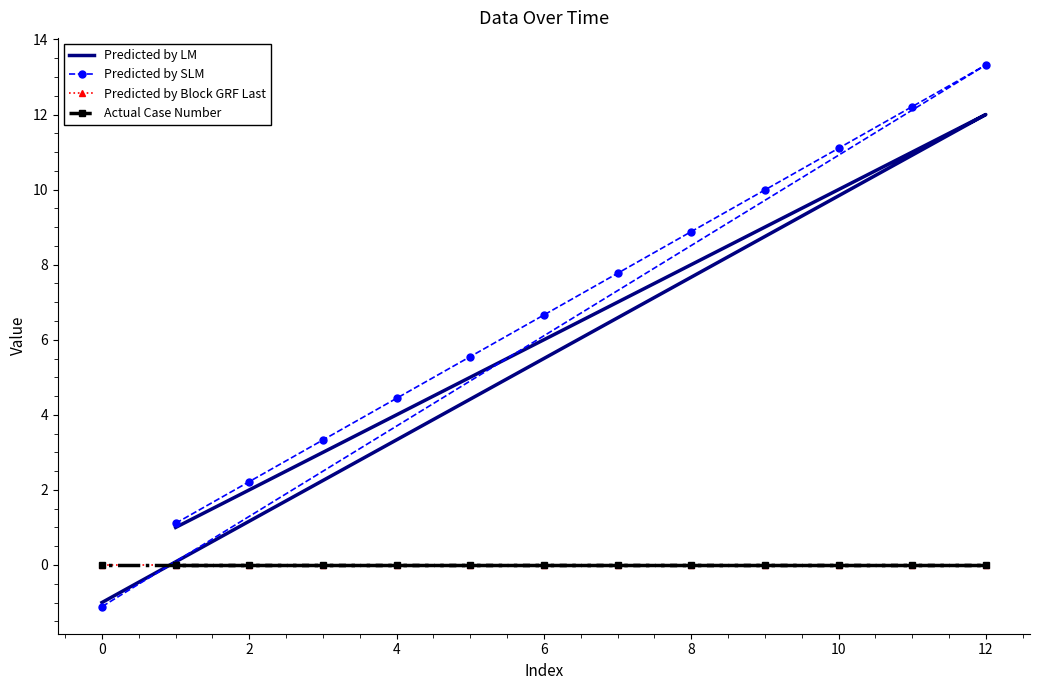

How many data points in Predicted by LM are above 6?

6